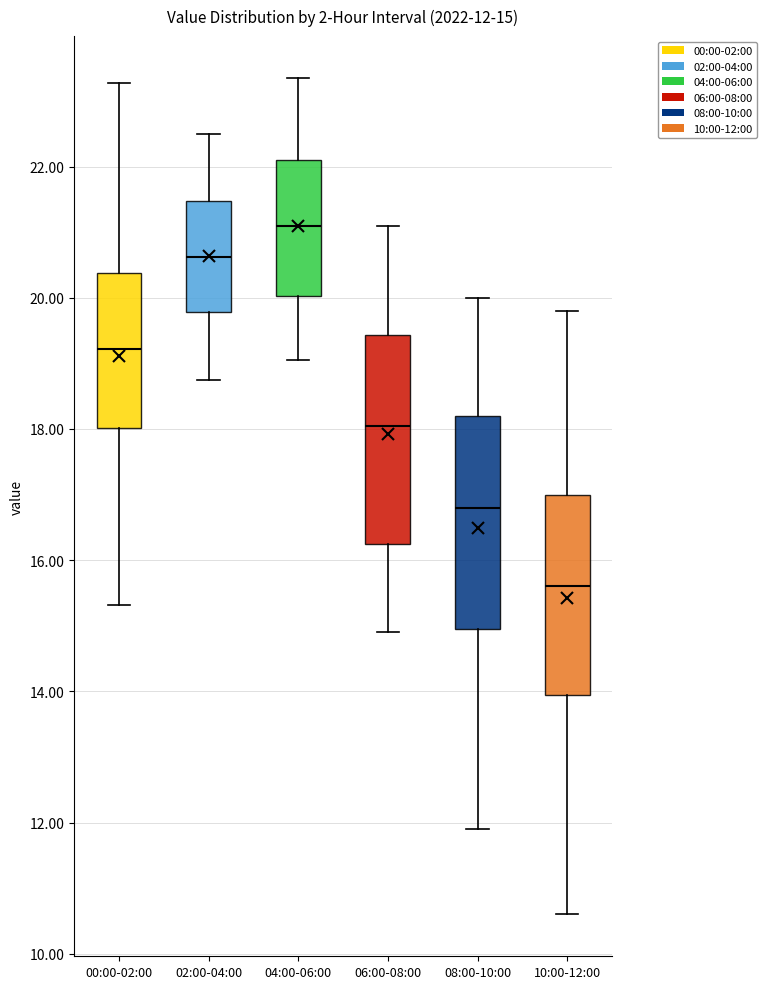

Which box has the highest median line?

04:00-06:00